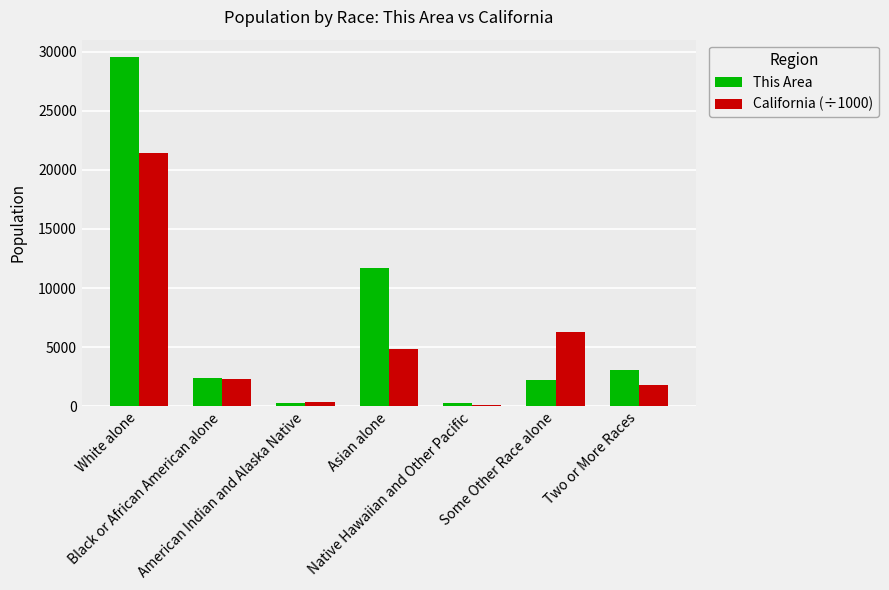

What is the average value of the California (÷1000) series?

5322.0